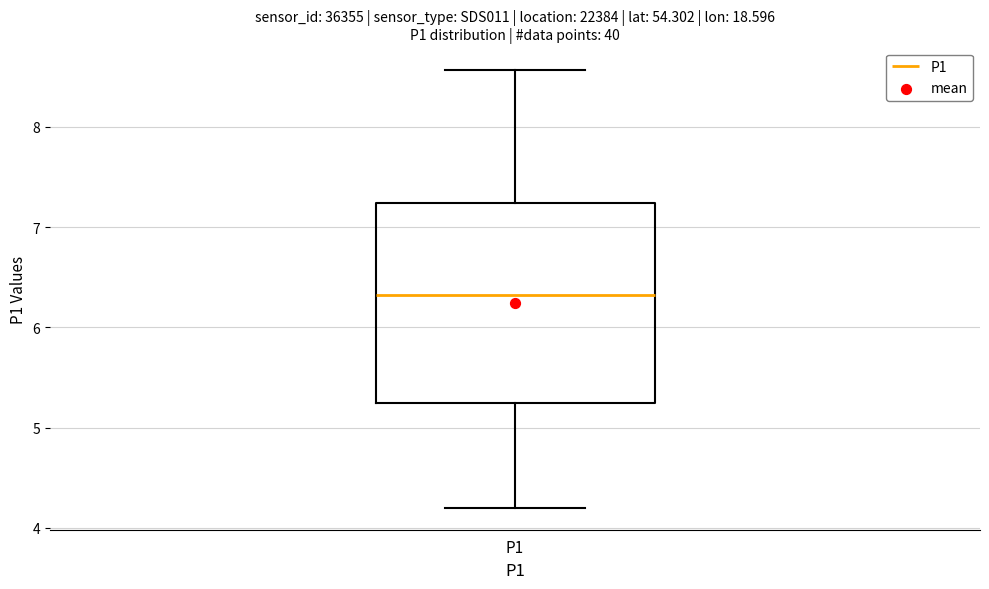

Where is the upper edge of the box for P1 on the y-axis? The values are not printed on the chart, so give them approximately, as read against the axis.

7.2